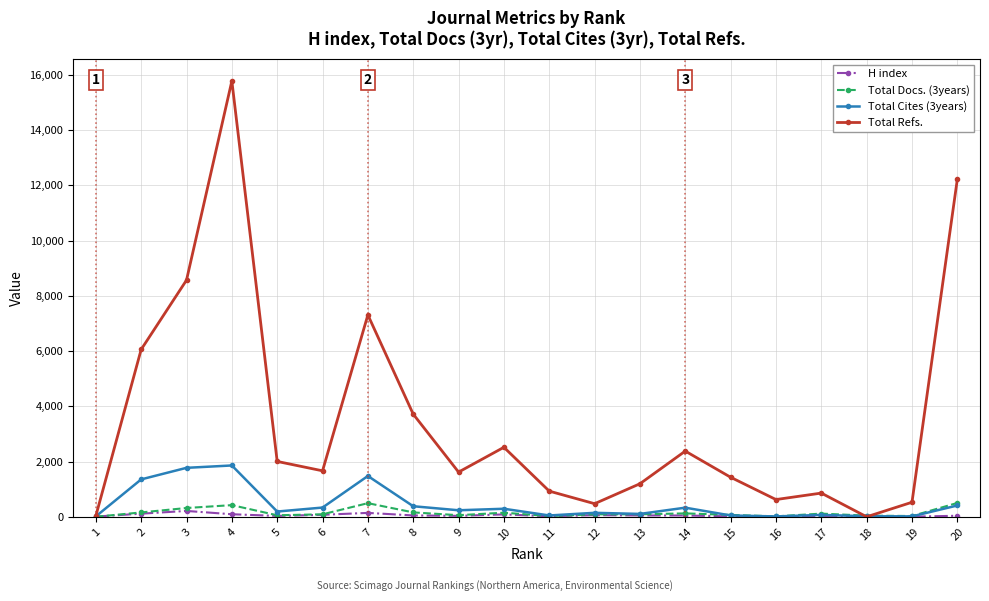

What is the difference between the highest and lowest values at 6?

1592